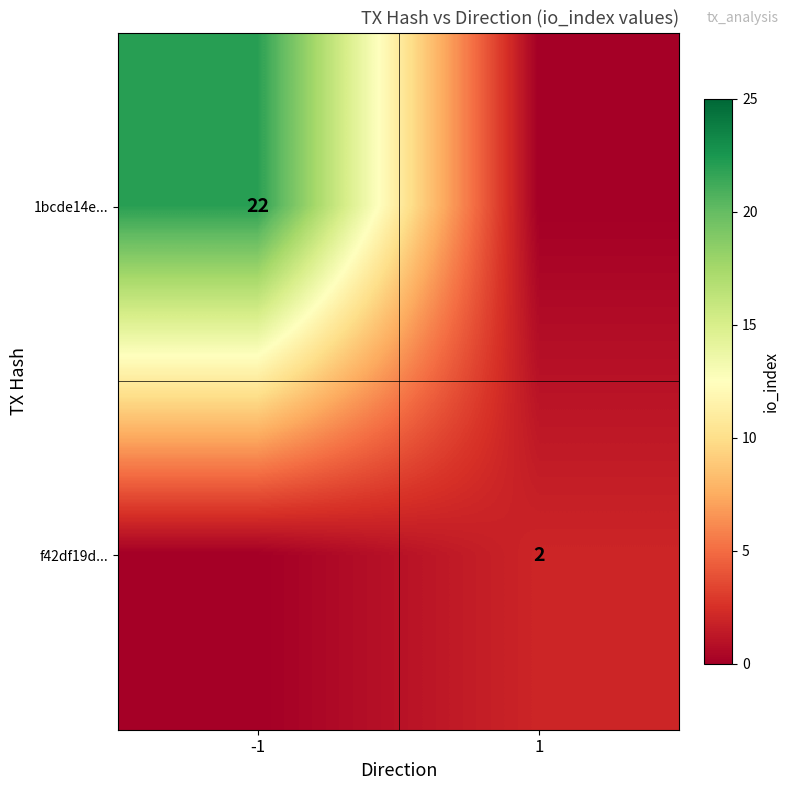

Is it true that 1bcde14e... equals 22 at -1?

True